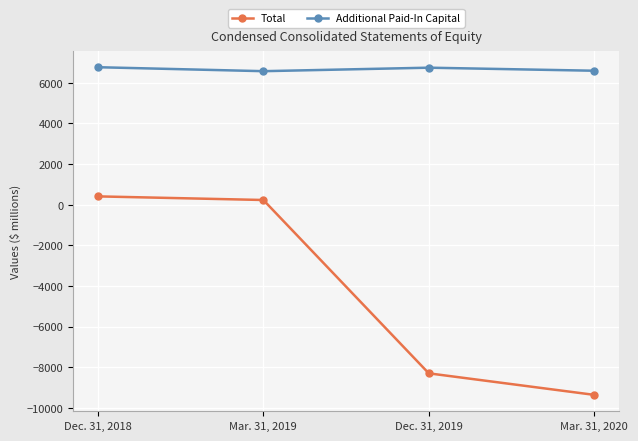

How many values in the Additional Paid-In Capital series are below 6745?

2